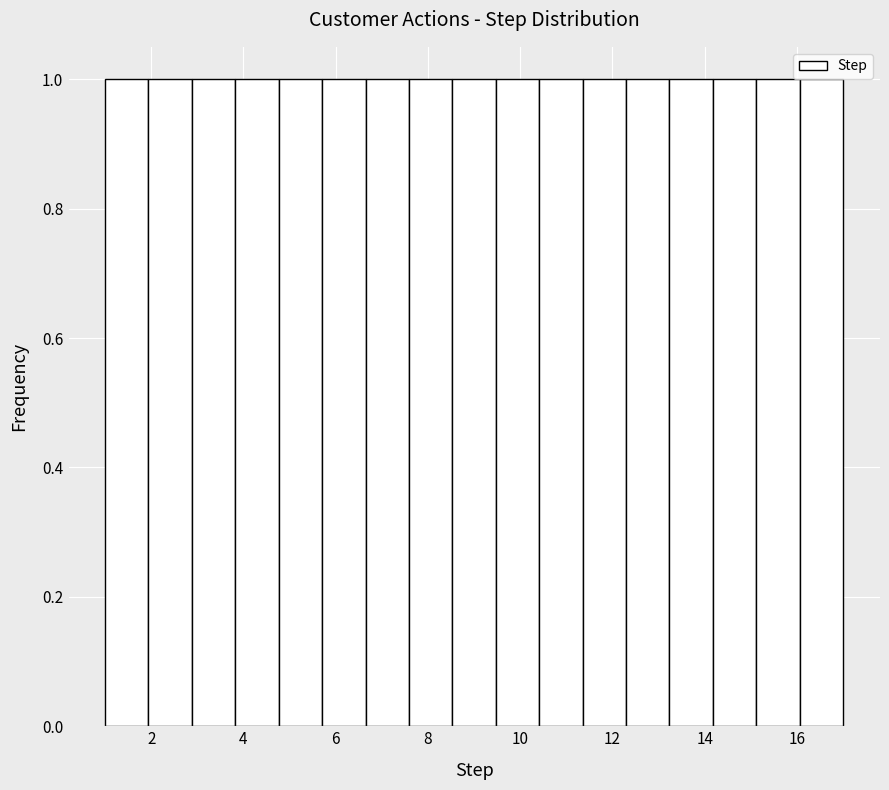

How tall is the bar that spans 14.2 to 15.2 on the x-axis? Neither the bar edges nor the heights are printed on the chart, so give them approximately, as read against the axes.

1